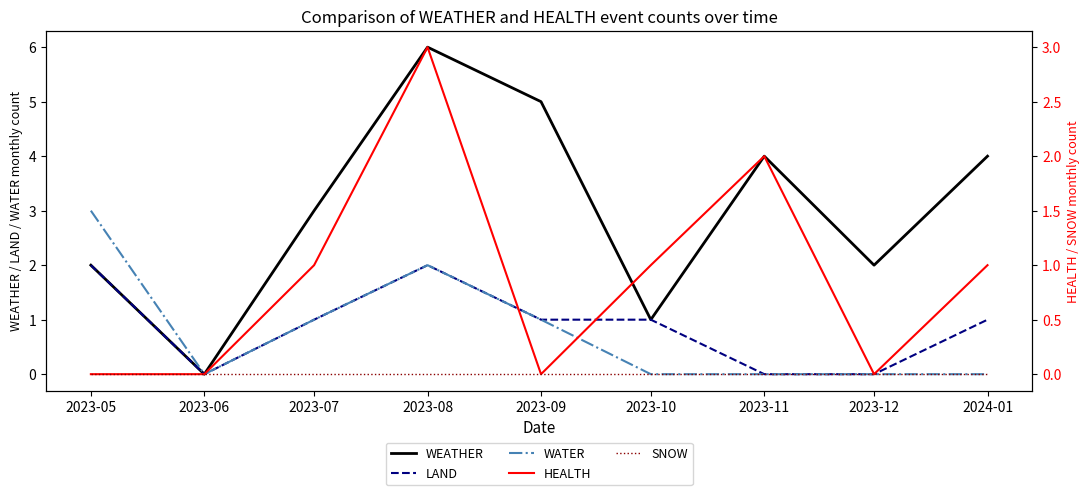

Which has a higher value, 2023-07 or 2023-08?

2023-08